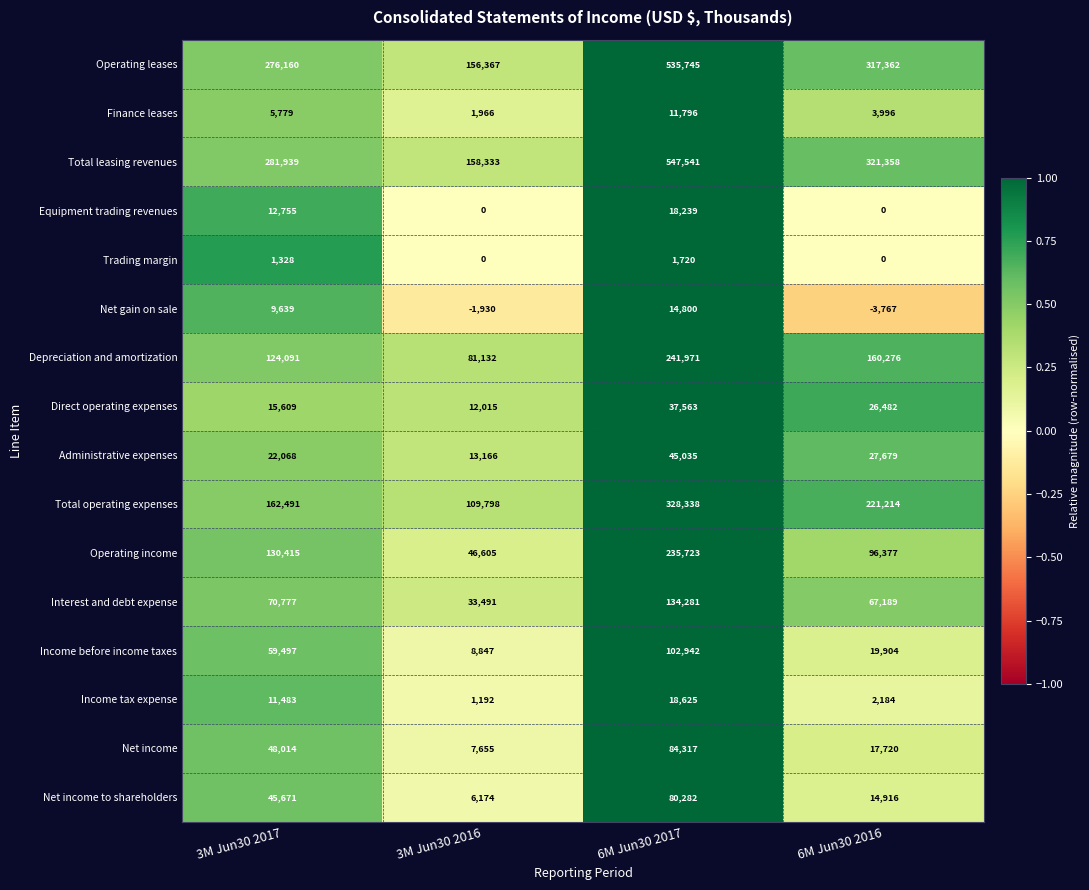

Count the number of categories in the chart.

4